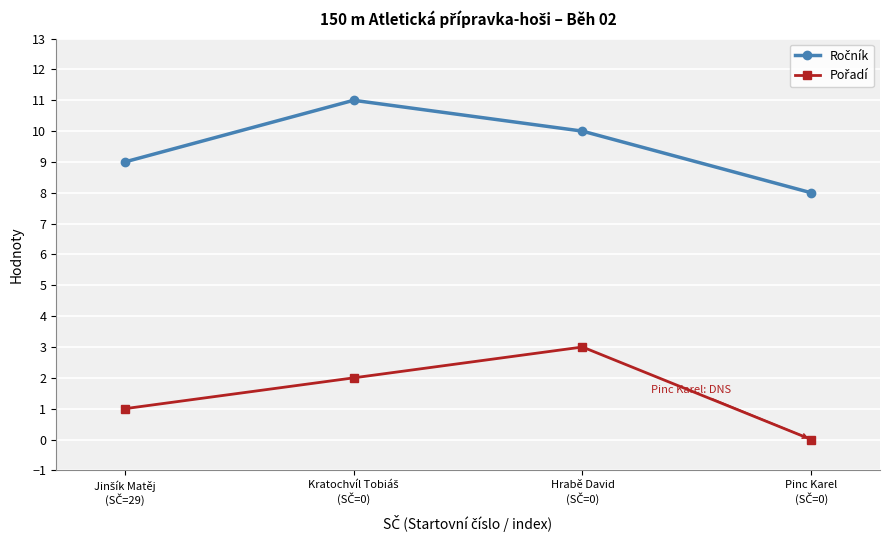

Count the number of data series in this chart.

2